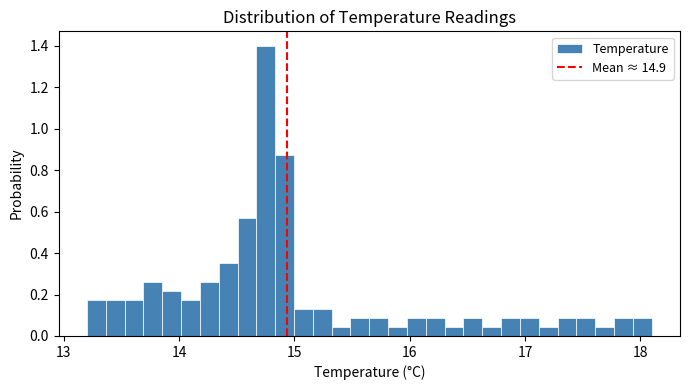

Around what value on the x-axis is the tallest bar? Give the approximate position of its centre, as read against the axis.

14.8